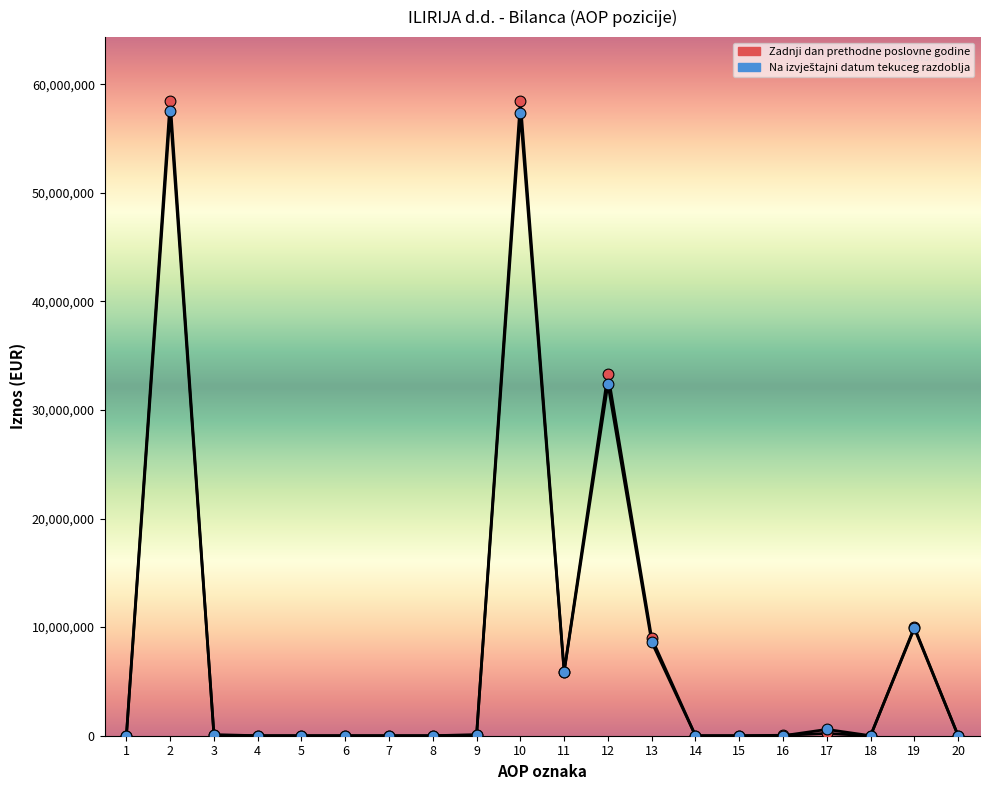

Is this an area chart (filled region under the line)?

No